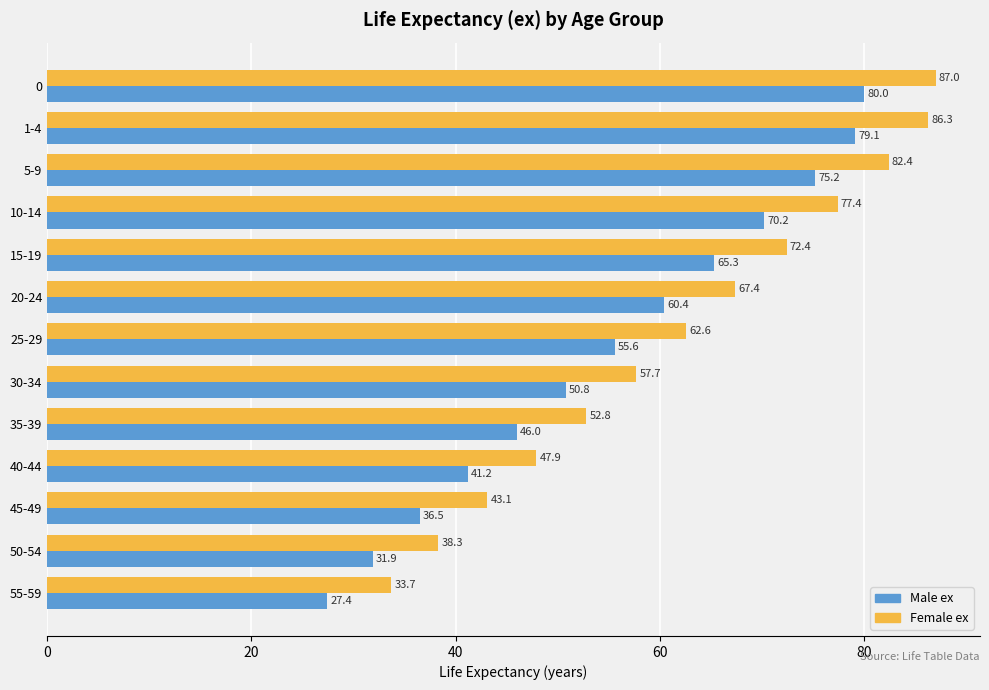

Which series has the largest range (max minus min)?

Female ex